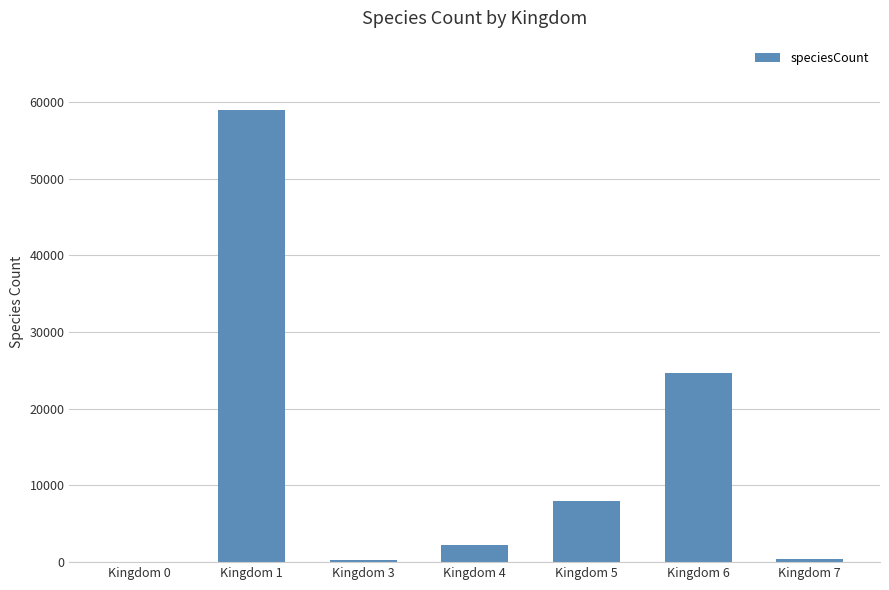

Which label corresponds to the largest value in the chart?

Kingdom 1